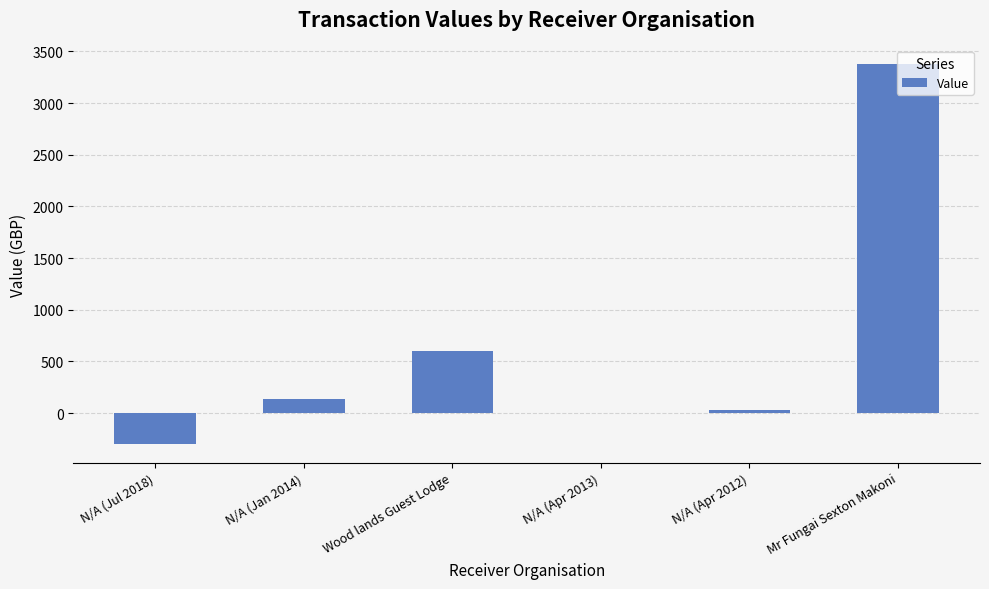

Where is the data nearest to the value 1539?

Wood lands Guest Lodge